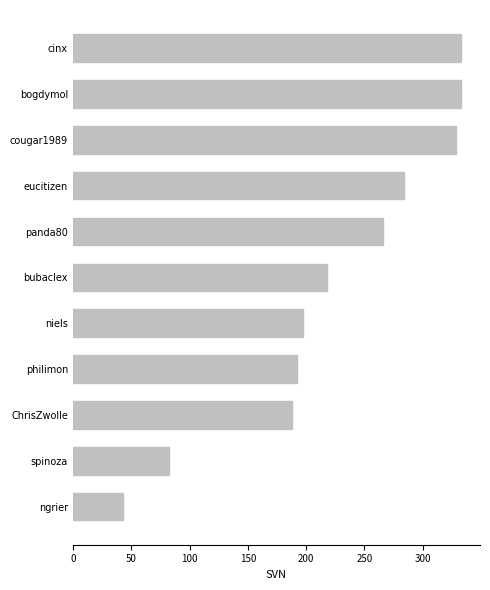

What is the change in value from spinoza to ChrisZwolle?

+105.0